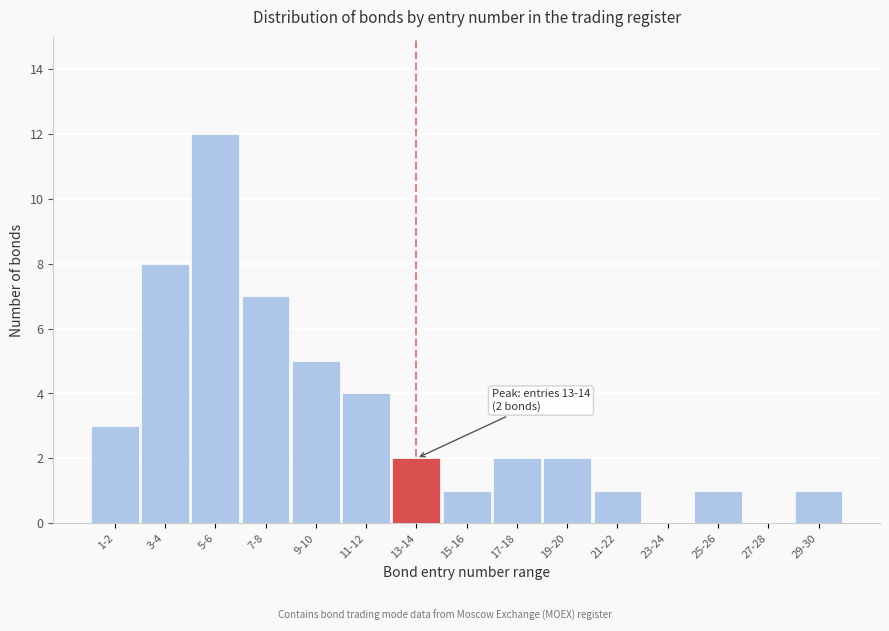

Reading right to left, transcribe all the data shown in this chart.

29-30=1	27-28=0	25-26=1	23-24=0	21-22=1	19-20=2	17-18=2	15-16=1	13-14=2	11-12=4	9-10=5	7-8=7	5-6=12	3-4=8	1-2=3